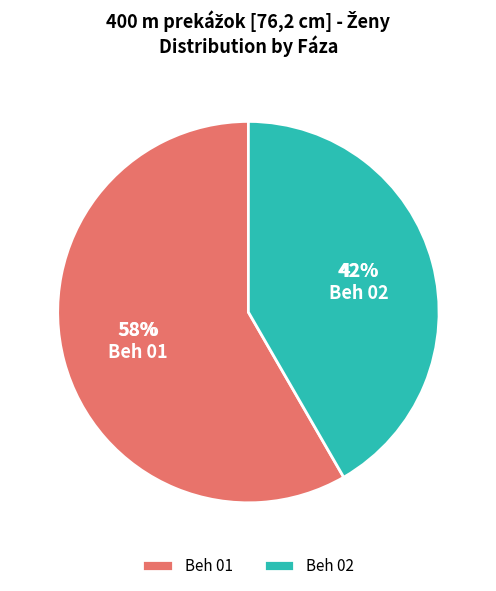

What is the ratio of the value at Beh 01 to the value at Beh 02?

1.4